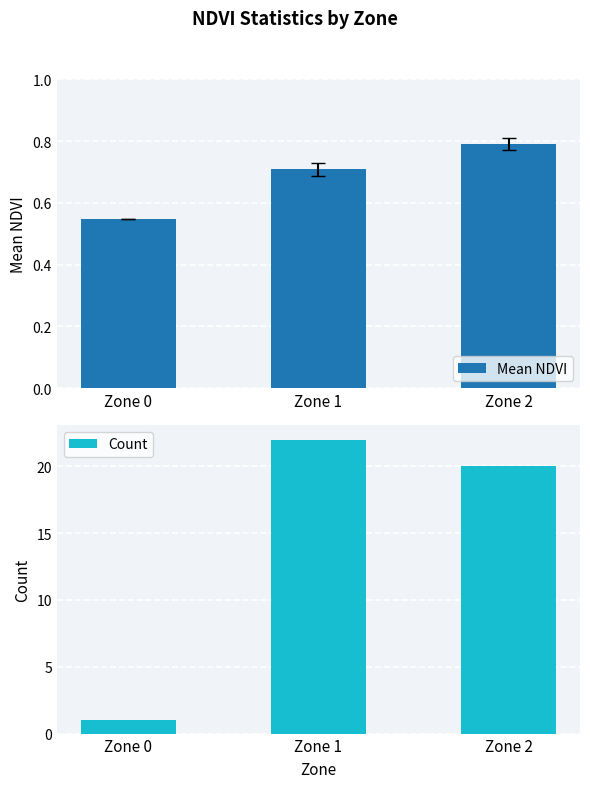

How many bars are there in total?

6